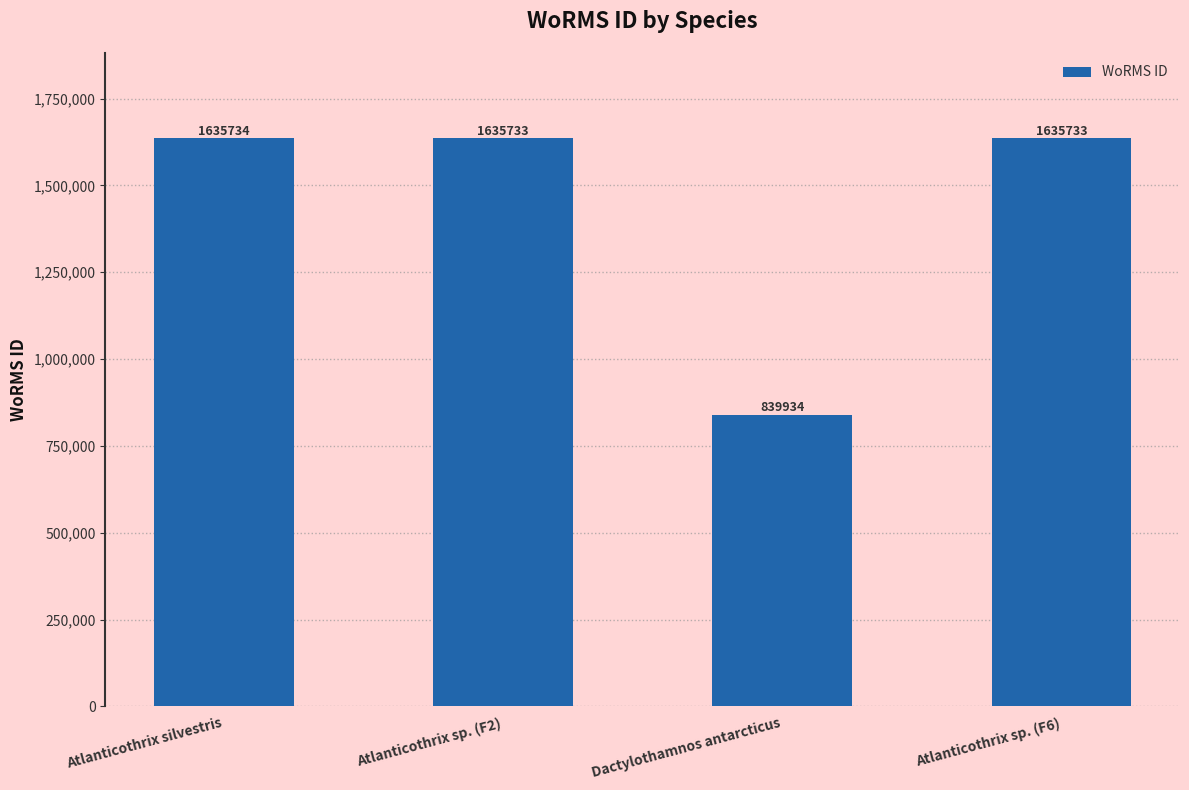

What is the greatest value displayed?

1635734